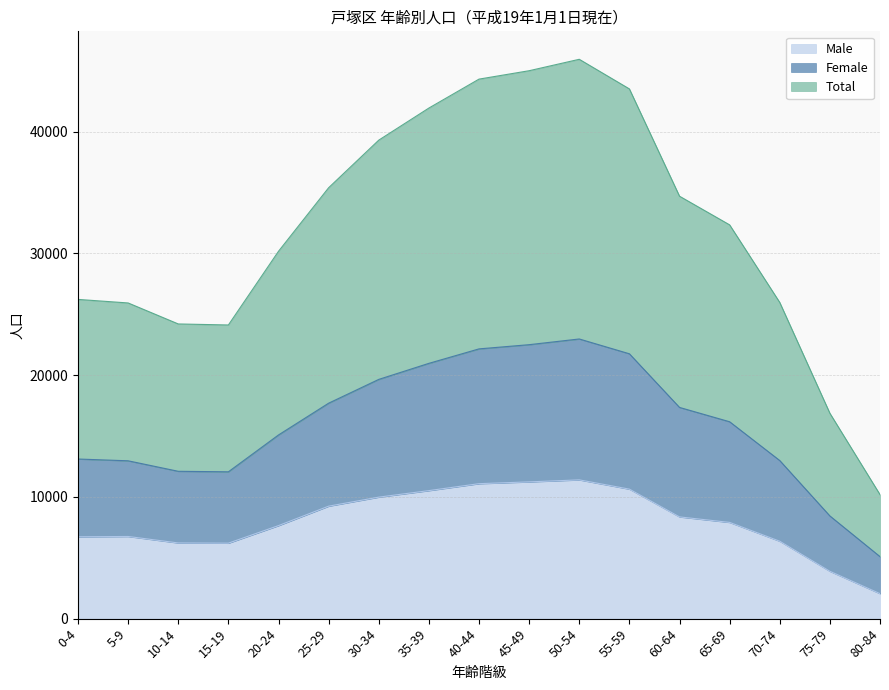

At which label does Female first exceed 16170?

25-29